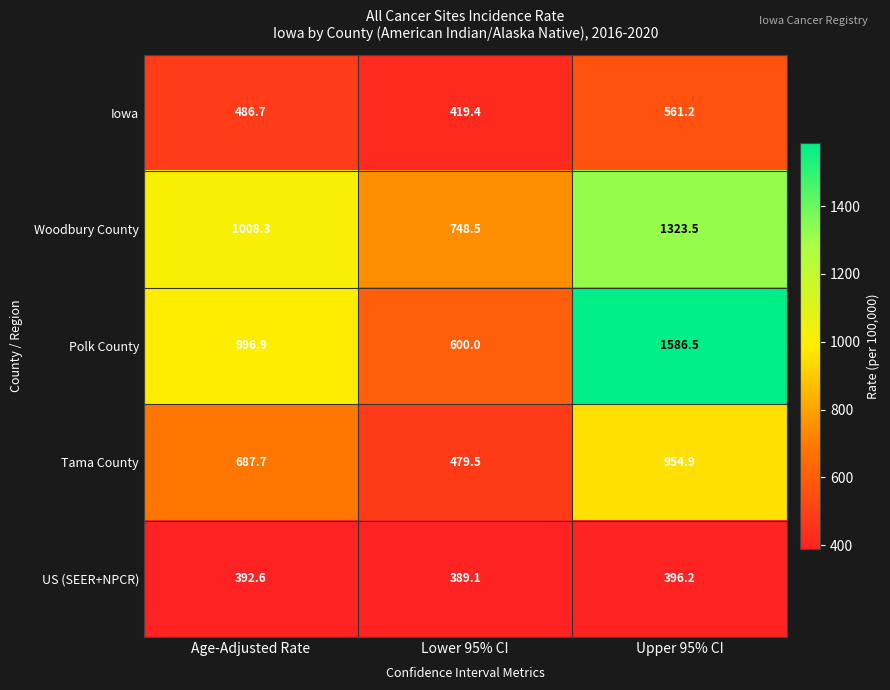

What is the total value across all series at Age-Adjusted Rate?

3572.2